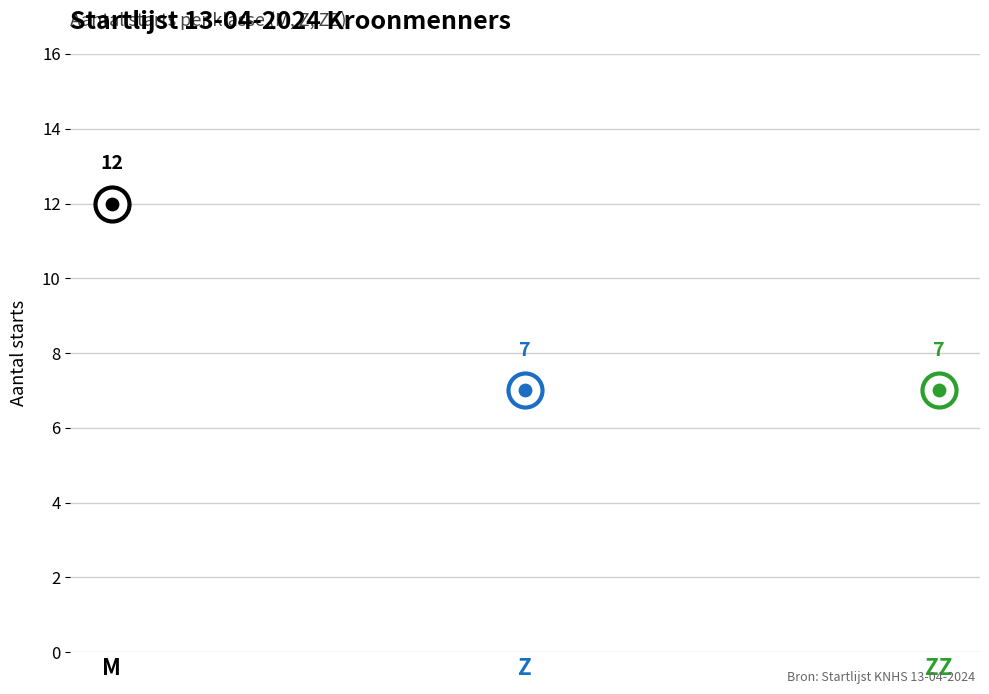

Approximately how many times larger is the value at Z compared to ZZ?

1.0